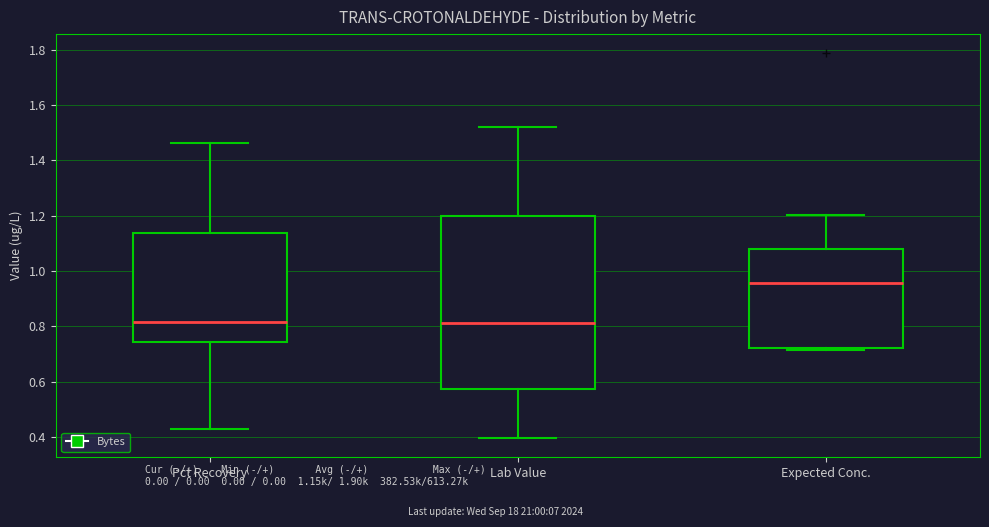

Which box is the tallest, from its lower edge to its upper edge?

Lab Value